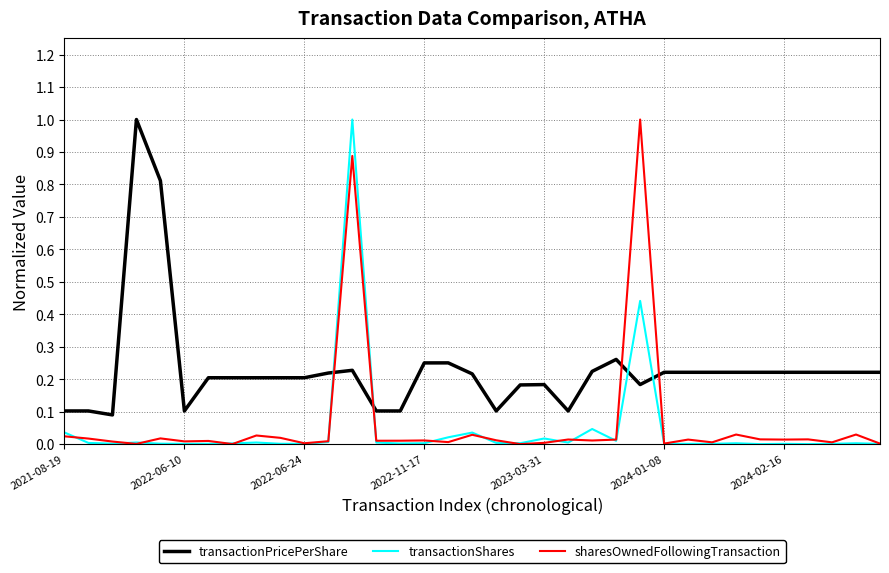

What is the highest value of the transactionPricePerShare series?

1.0